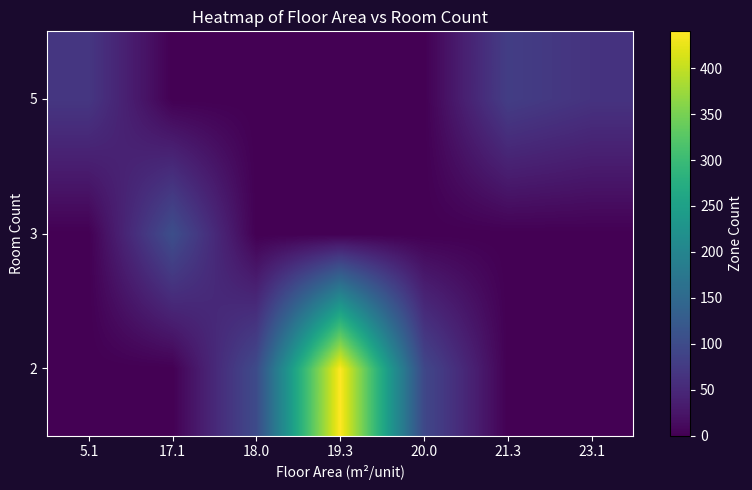

What is the difference between the highest and lowest values at 19.3?

440